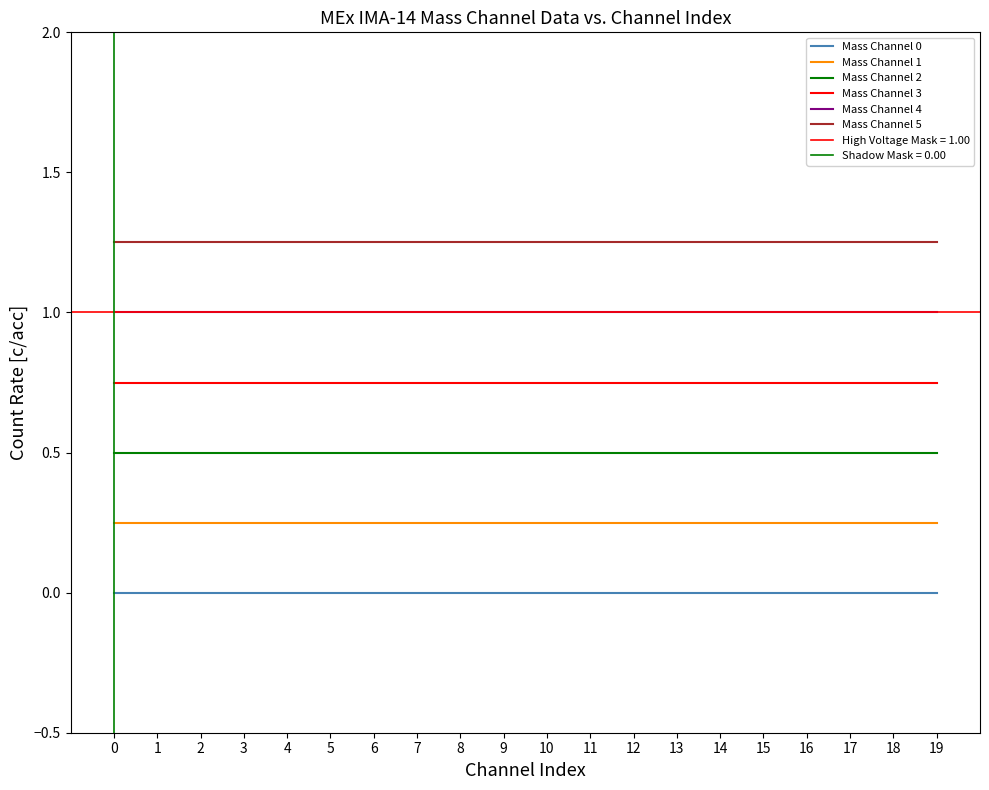

The value of Mass Channel 3 at 19 is 0.2. True or false?

False